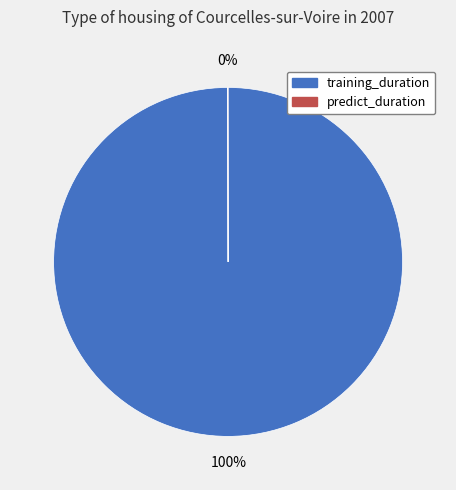

To the nearest percent, what percentage of the pie is training_duration?

100%